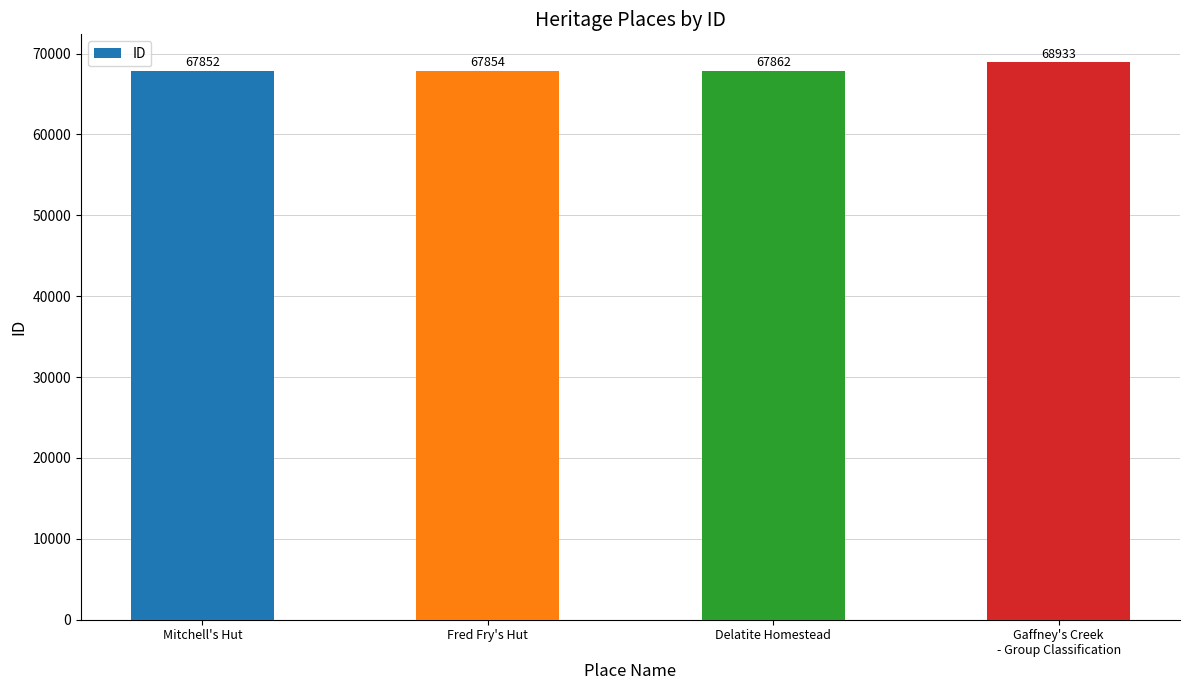

What is the value of the 4th bar from the left?

68933